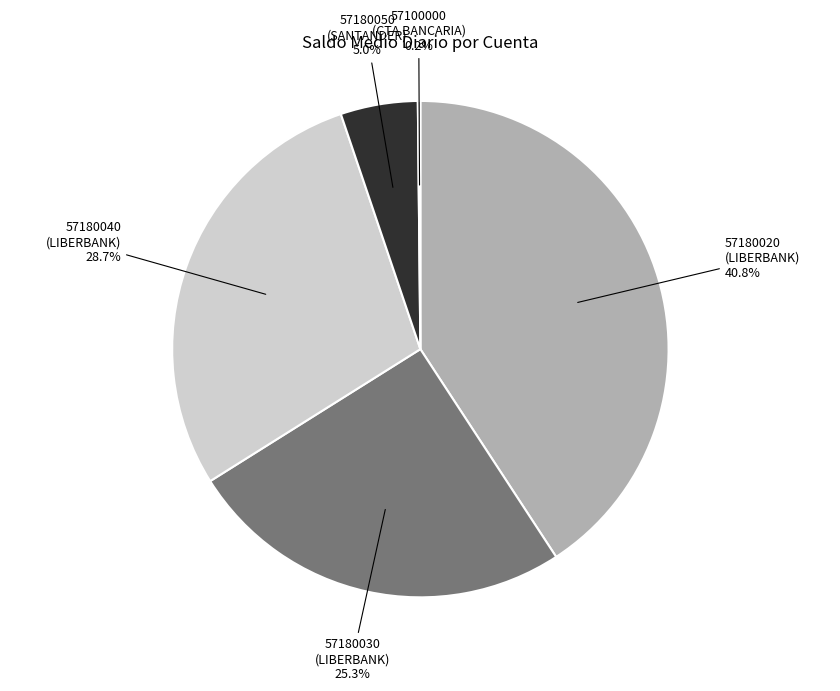

Which slice is the largest?

57180020 (LIBERBANK)